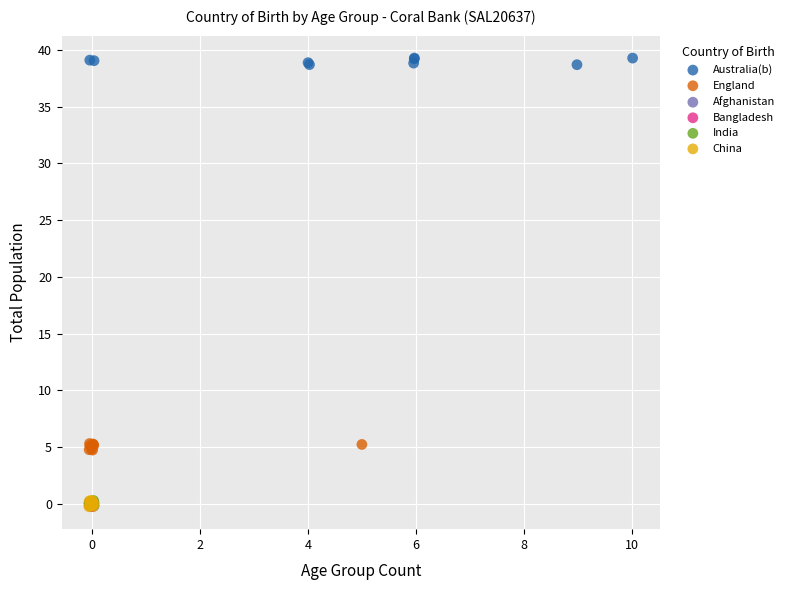

Which series contains the highest Y value?

Australia(b)